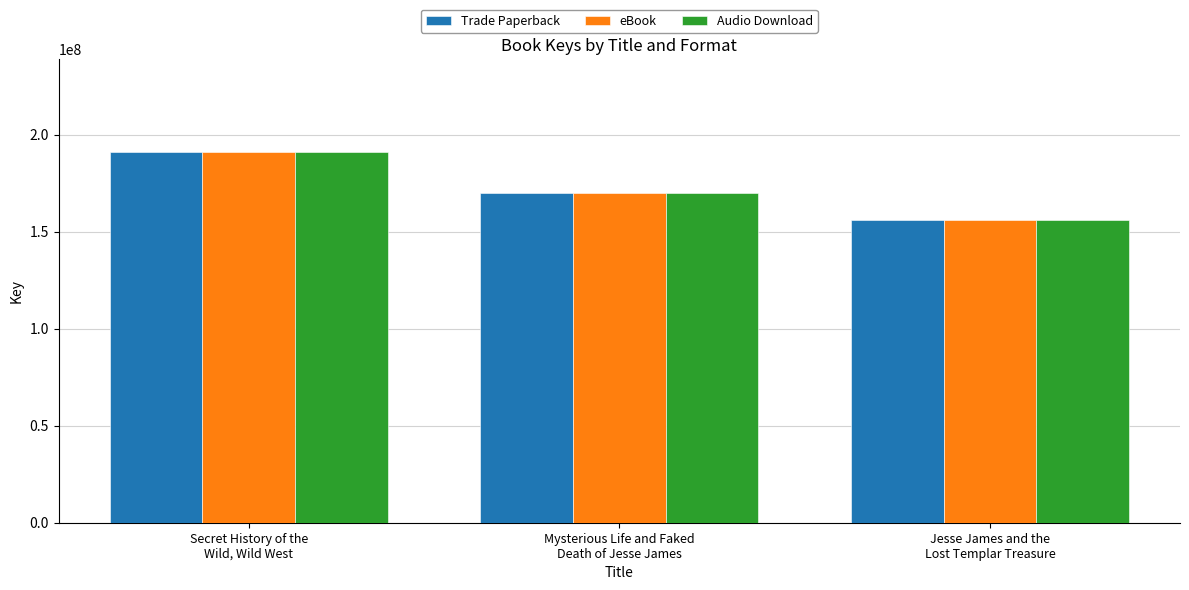

What is the highest value of the Trade Paperback series?

191150681